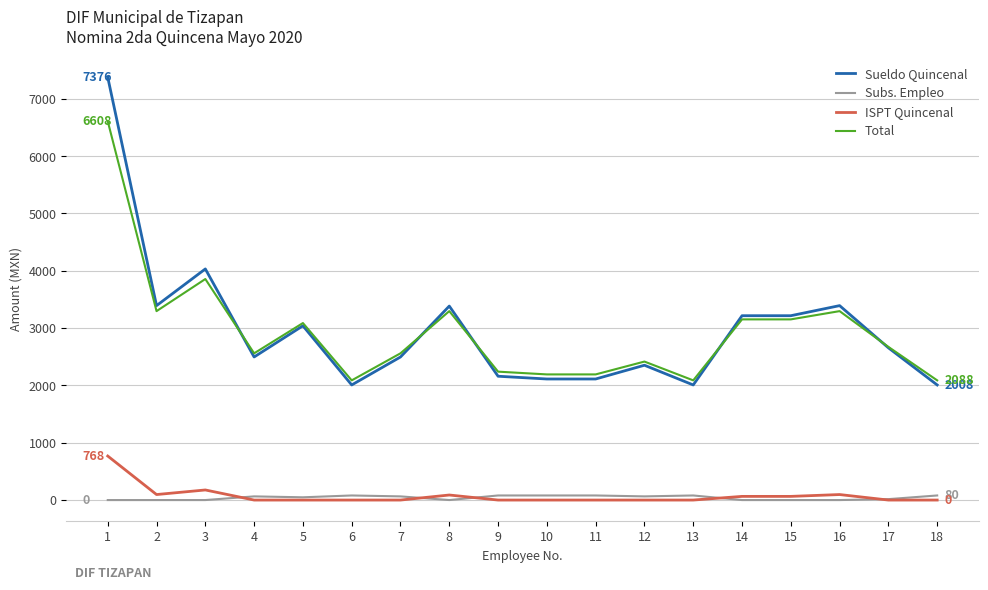

The value of Subs. Empleo at 3 is 0. True or false?

True